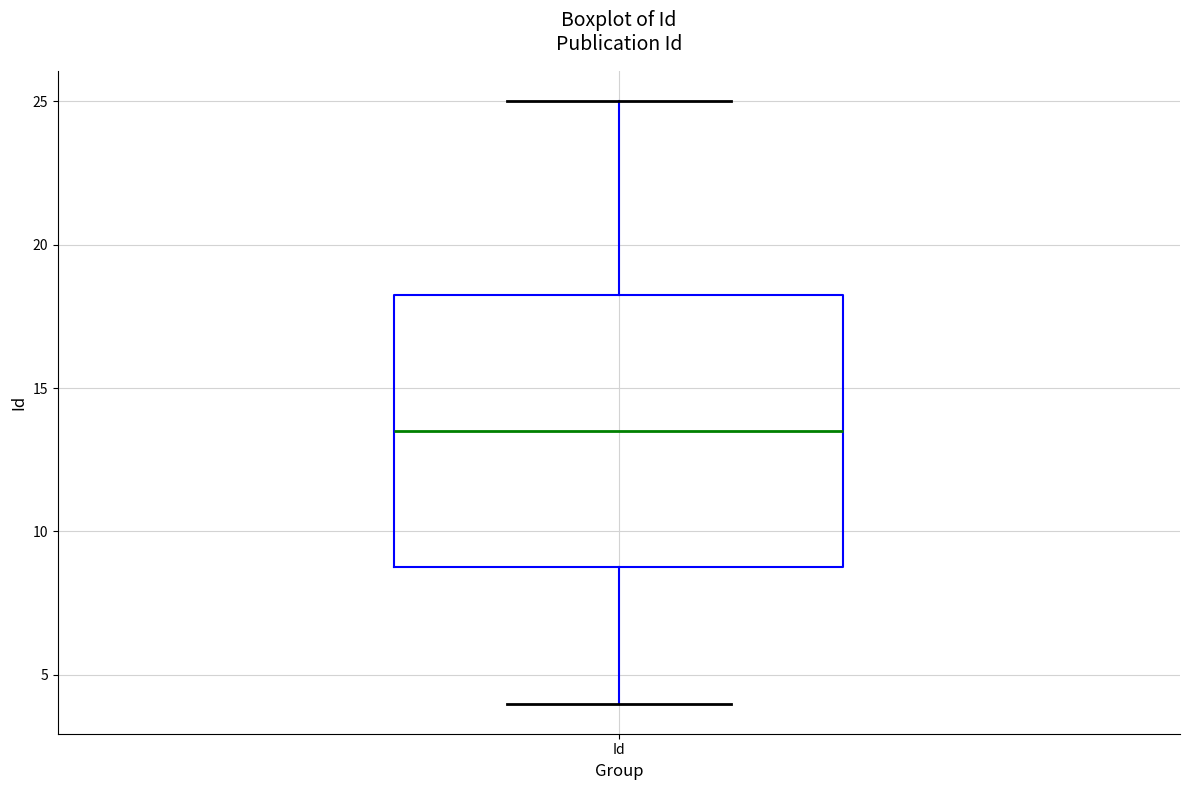

Read this box plot against the y-axis: the position of the median line, the range covered by the box, and the ends of both whiskers. The values are not printed on the chart, so give them approximately, as read against the axis.

median 13.5, box 9.0 to 18.5, whiskers 4.0 to 25.0